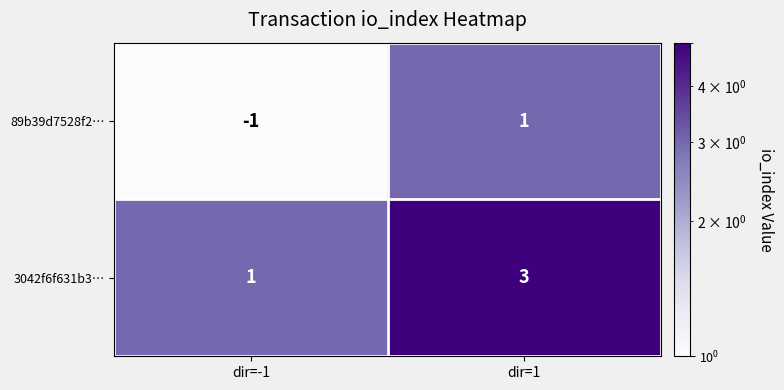

Which category has the highest value in the 89b39d7528f2… series?

dir=1